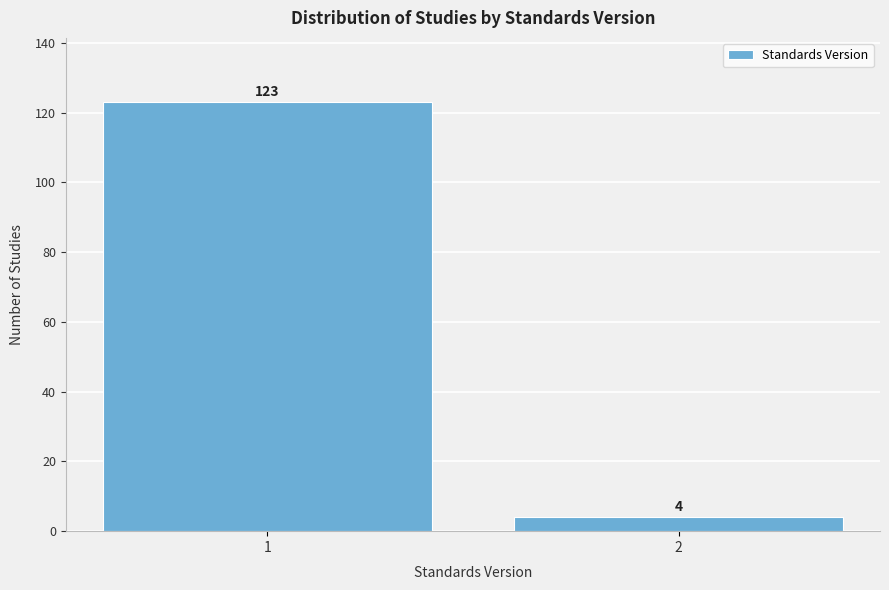

Reading left to right, list all the values displayed in this chart.

123	4